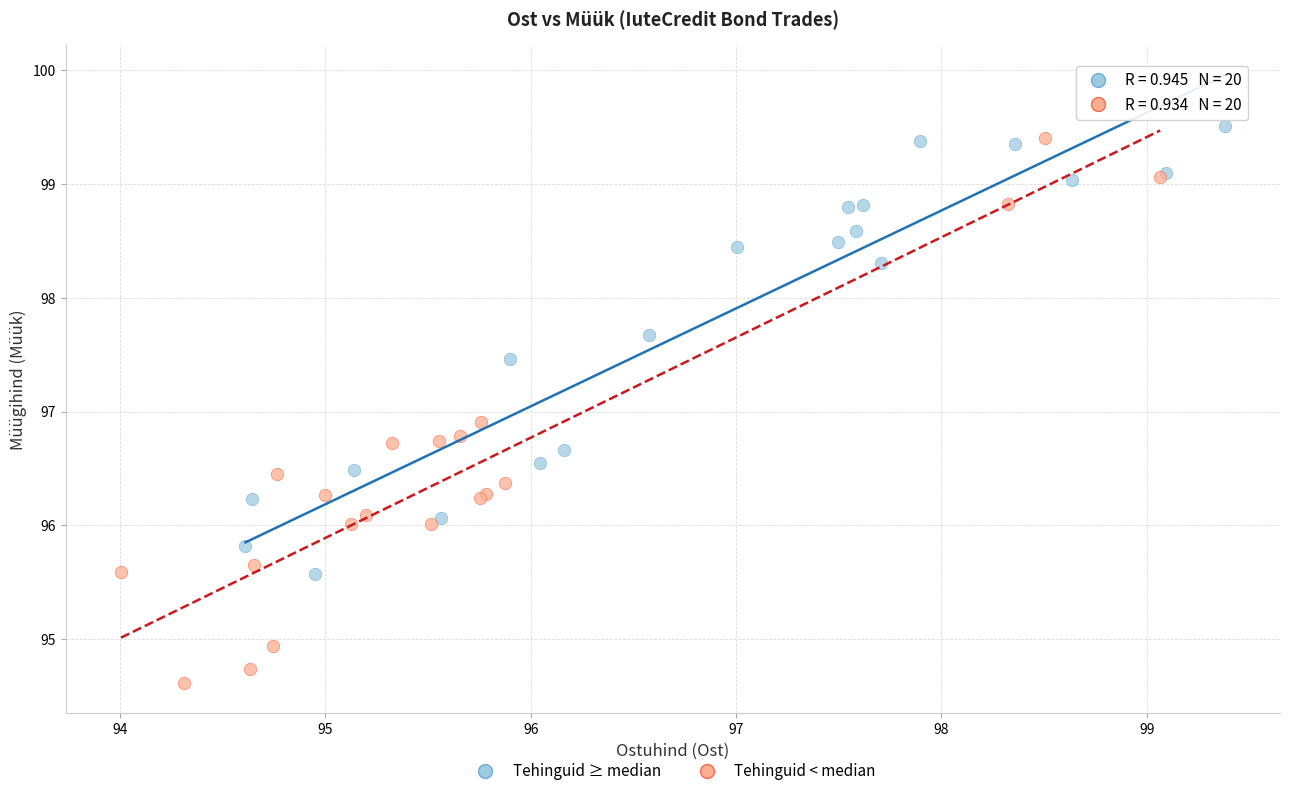

What are all the series names shown in the legend?

Tehinguid ≥ median, Tehinguid < median